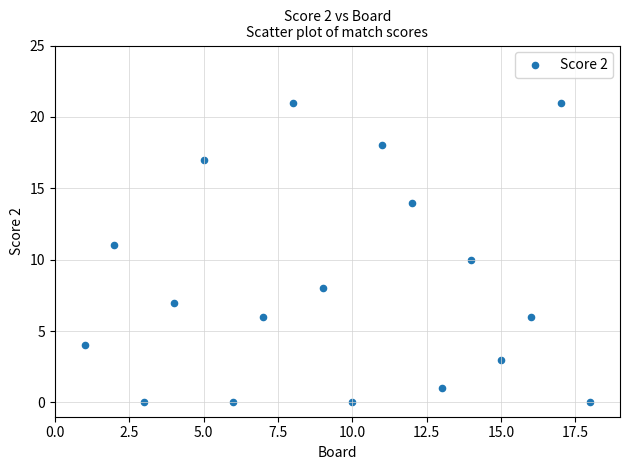

What is the range of Y values (max minus min)?

21